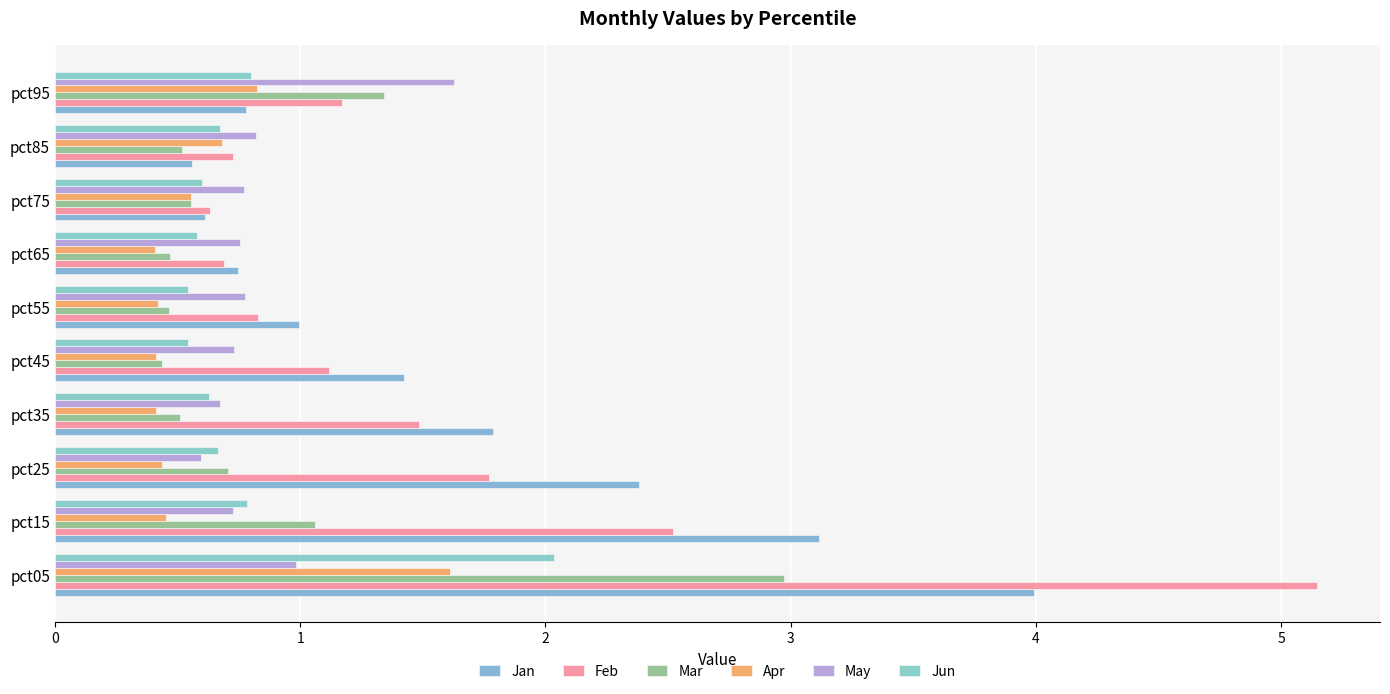

Rank the categories by Jan value from highest to lowest.

pct05, pct15, pct25, pct35, pct45, pct55, pct95, pct65, pct75, pct85